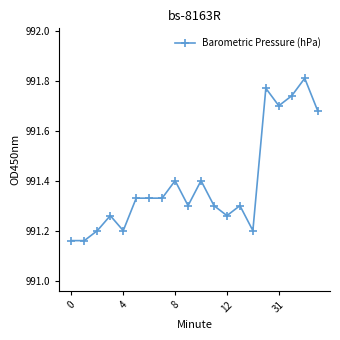

True or false: there are more than 0 points higher than both neighbors.

True